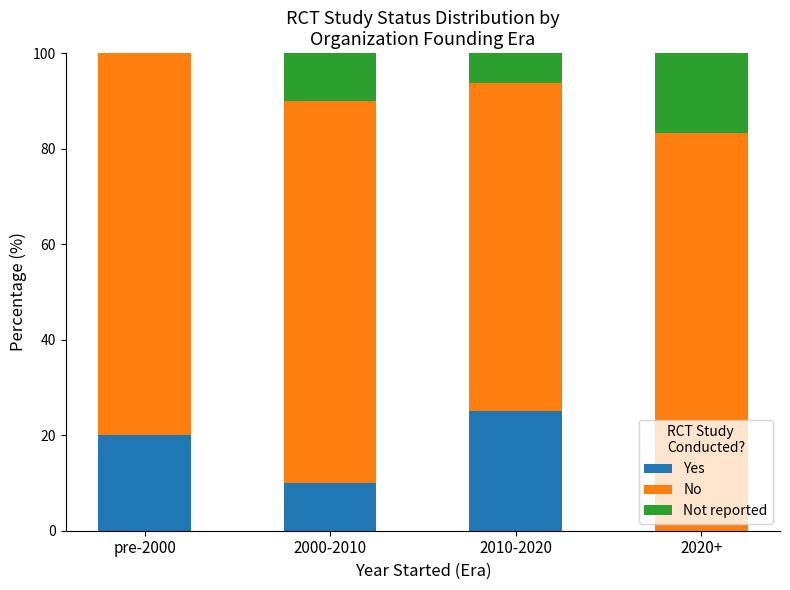

What are all the series names shown in the legend?

Yes, No, Not reported